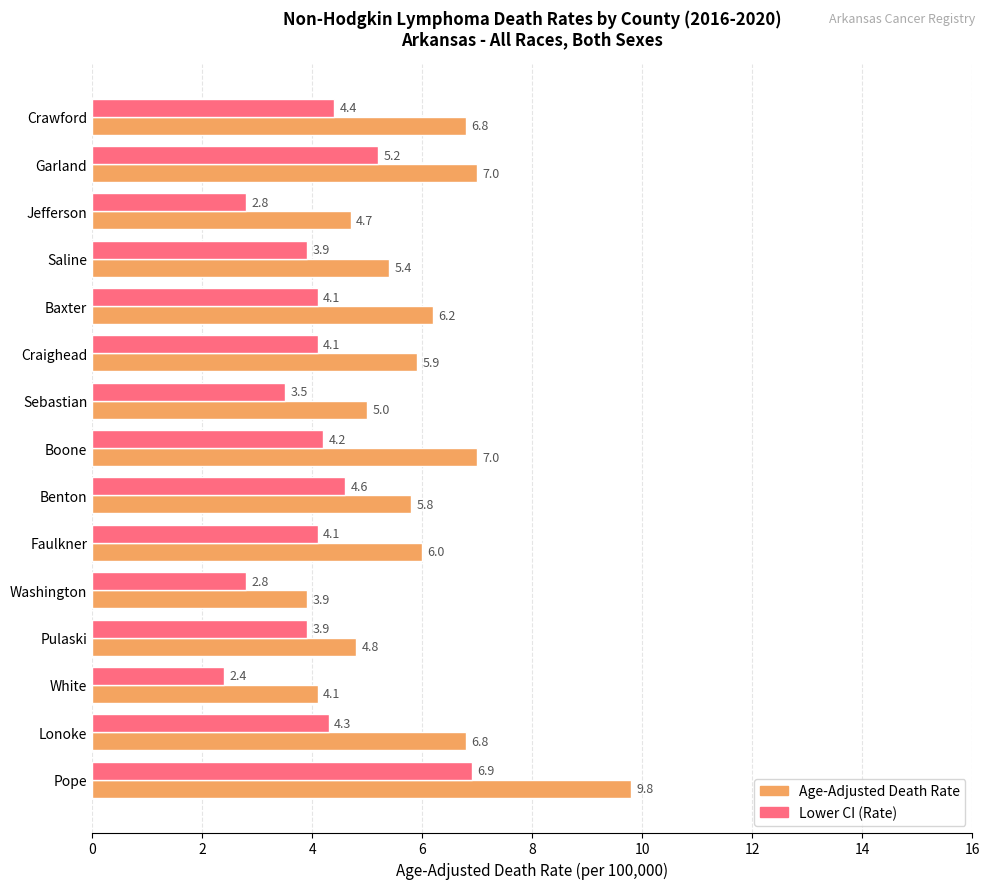

At which category is the sum across all series the highest?

Pope